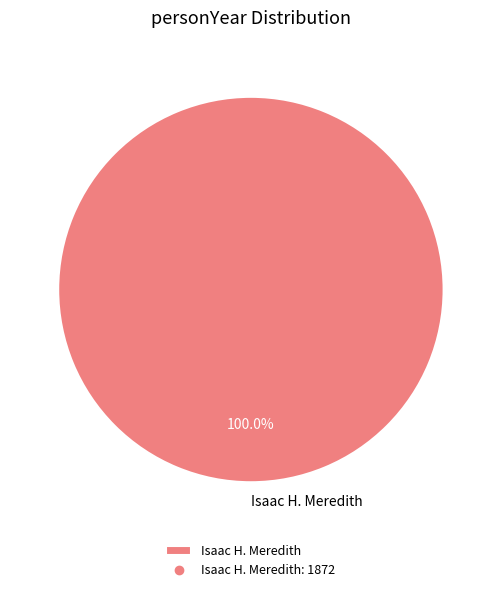

Rank the categories by value from highest to lowest.

Isaac H. Meredith